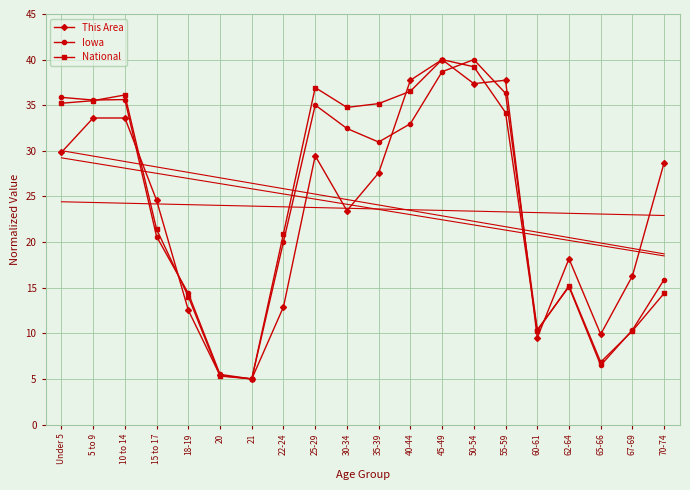

Rank the series by their average value, from lowest to highest.

This Area, Iowa, National